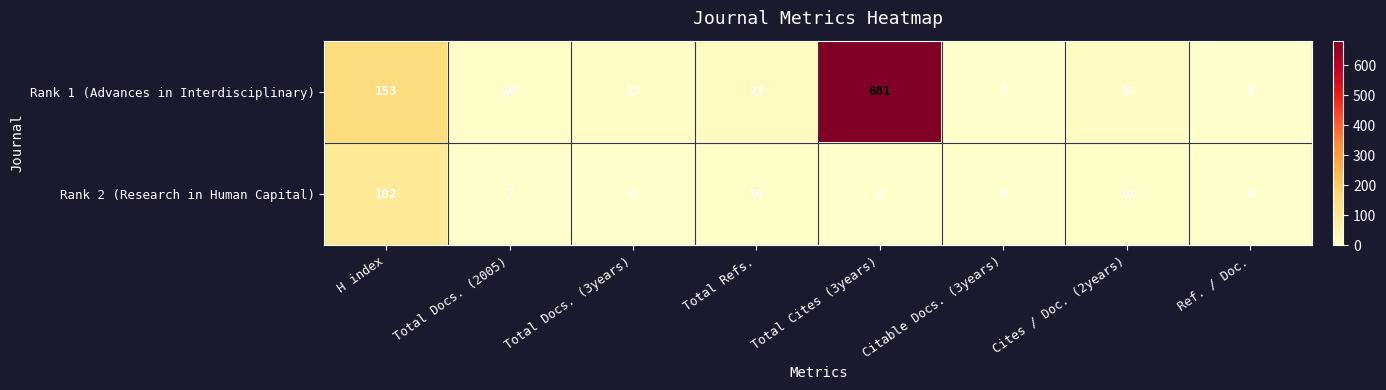

Read the Rank 2 (Research in Human Capital) value at H index, to the nearest 10.

100